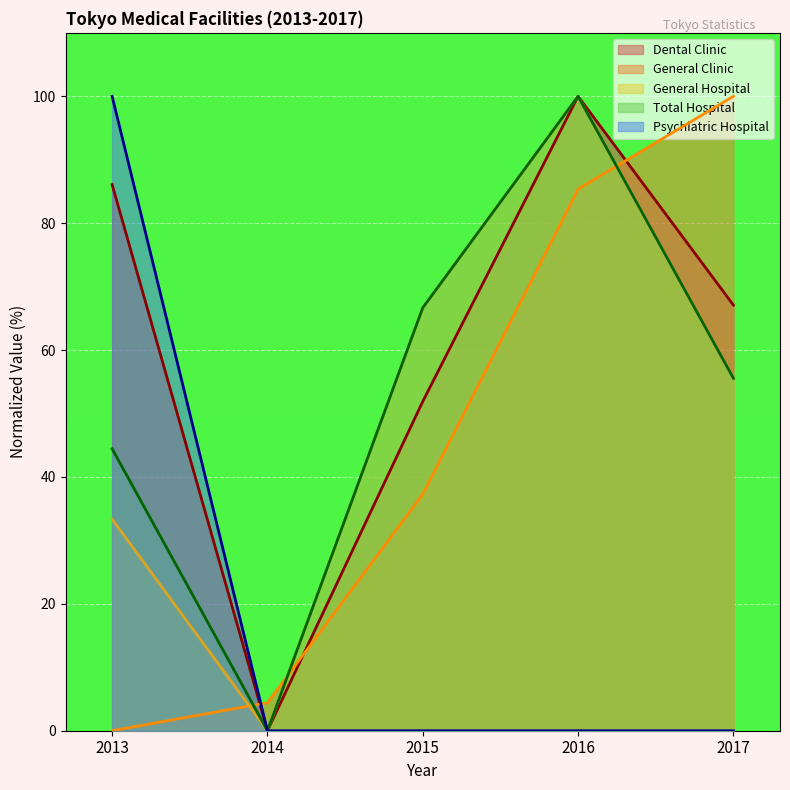

What is the sum of the General Clinic values at 2015 and 2017?

137.3